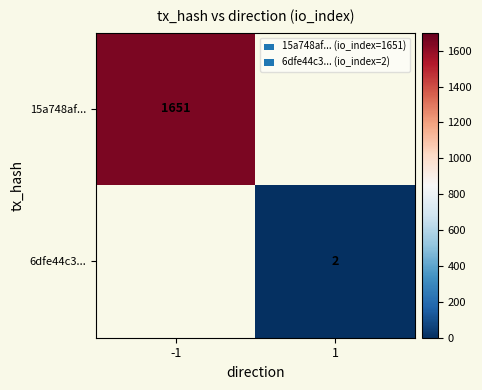

Is it true that 6dfe44c3... equals 3 at 1?

False